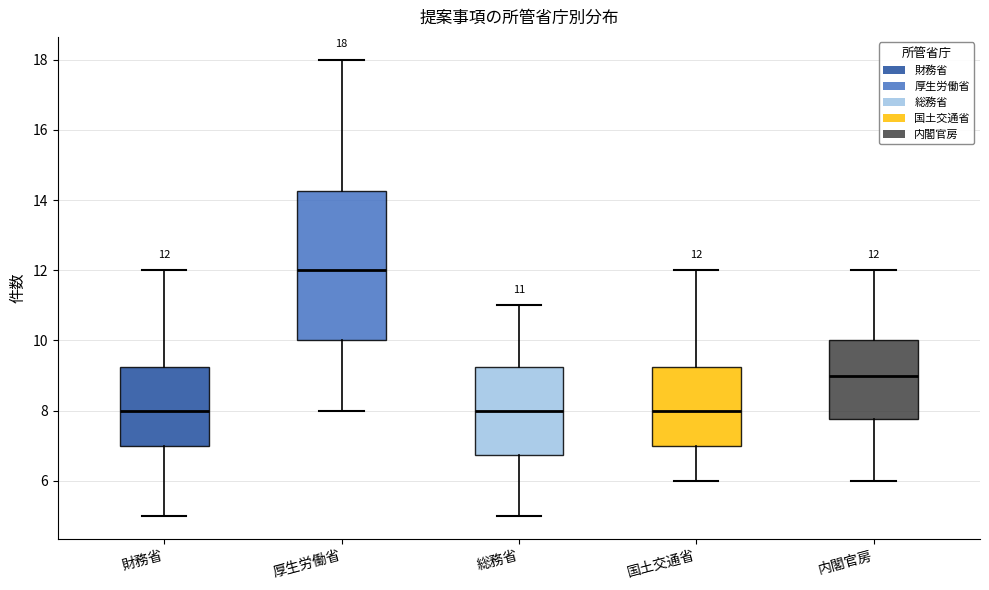

Which box's median line is the highest?

厚生労働省